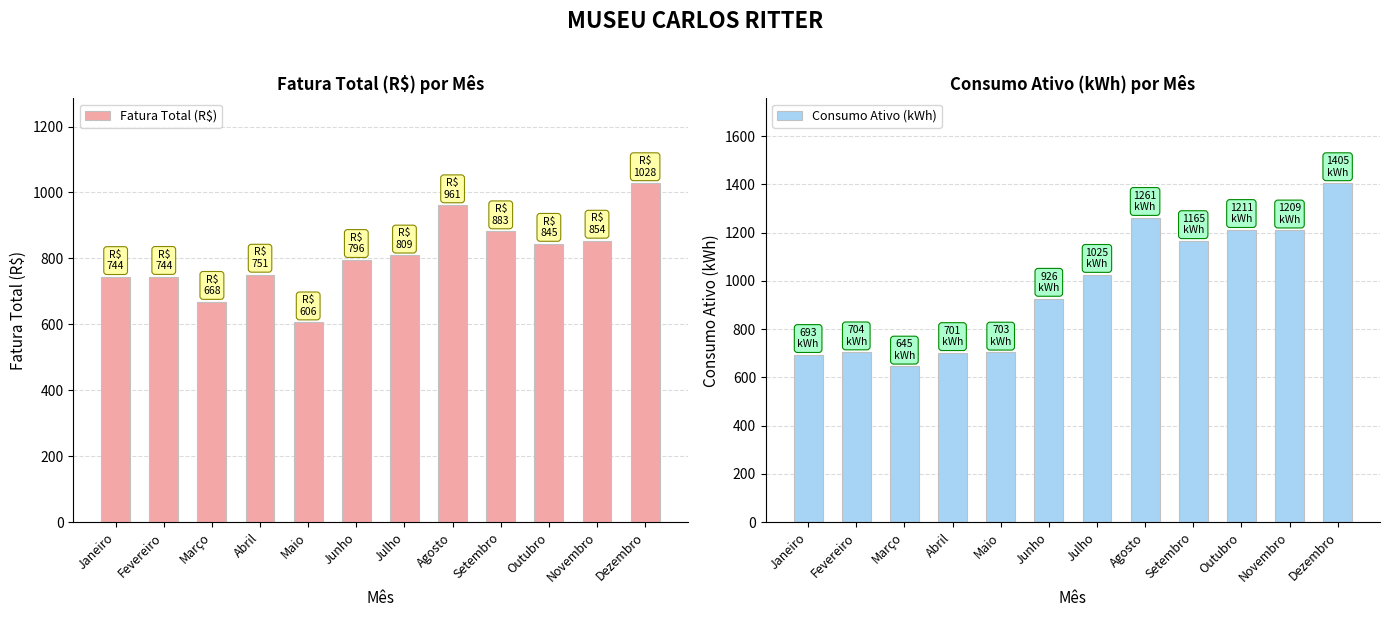

Which series changed the most between Janeiro and Março?

Fatura Total (R$)